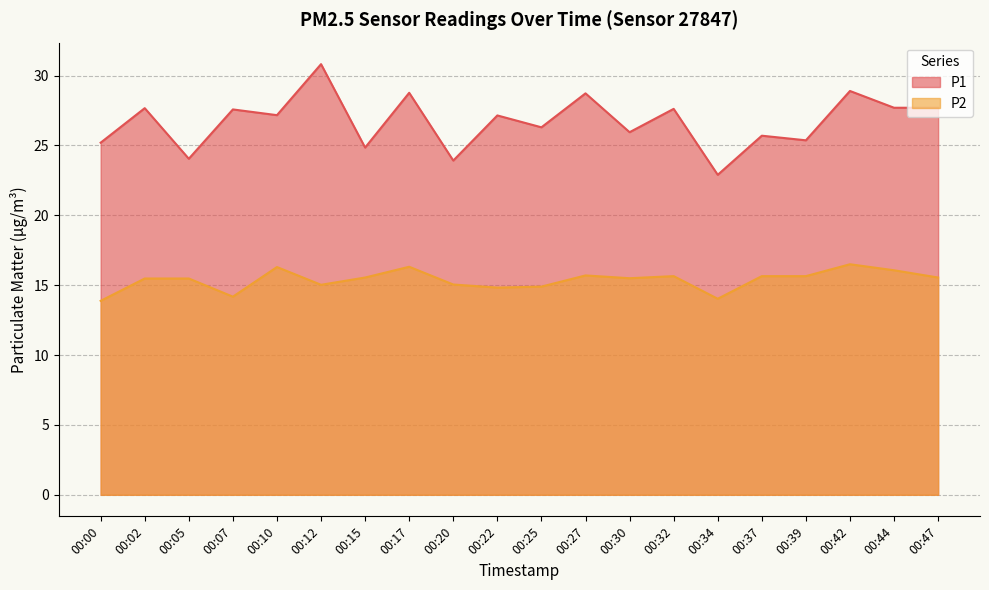

True or false: P2 and P1 intersect in this chart.

False